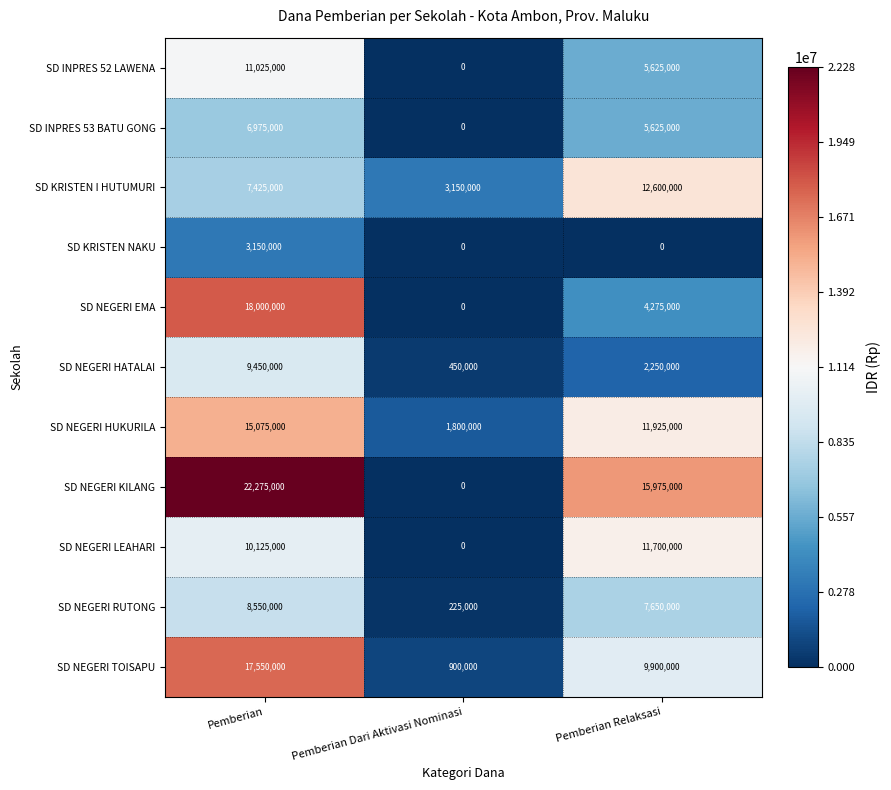

List the series in order of their peak value, lowest first.

SD KRISTEN NAKU, SD INPRES 53 BATU GONG, SD NEGERI RUTONG, SD NEGERI HATALAI, SD INPRES 52 LAWENA, SD NEGERI LEAHARI, SD KRISTEN I HUTUMURI, SD NEGERI HUKURILA, SD NEGERI TOISAPU, SD NEGERI EMA, SD NEGERI KILANG